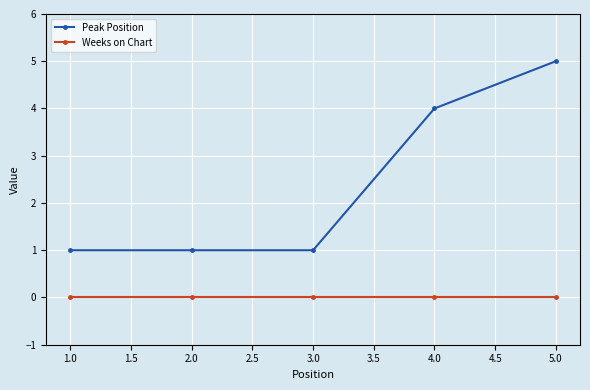

Which series has the largest total across all categories?

Peak Position